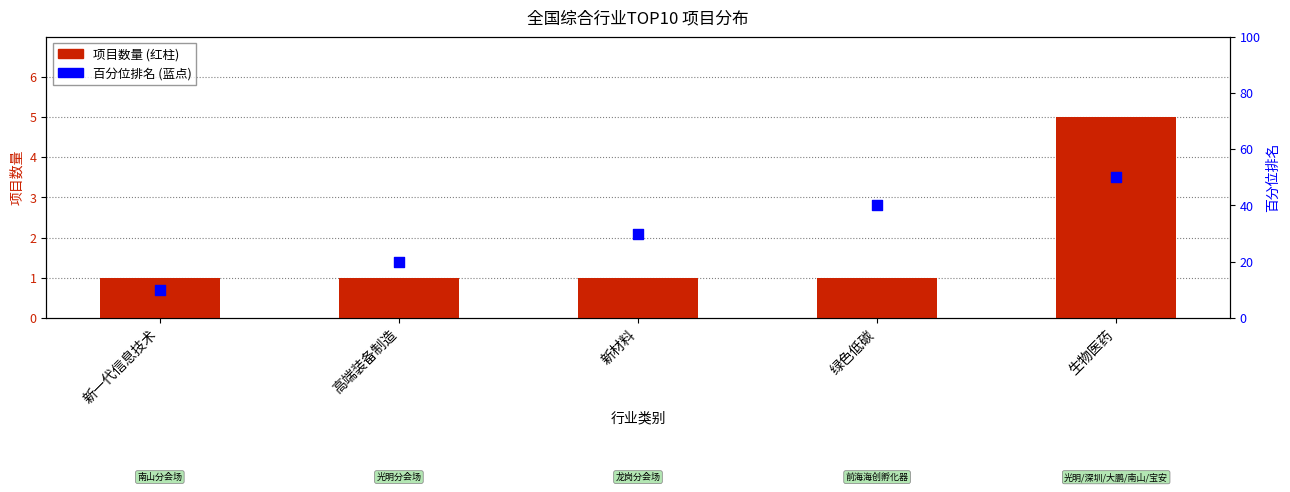

Which series has the widest spread of Y values?

百分位排名